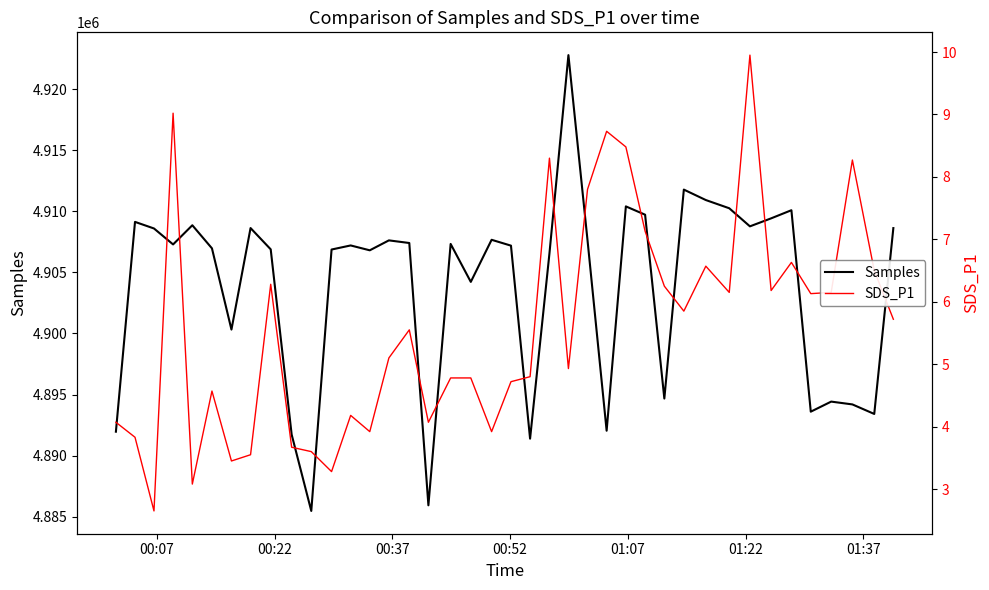

What is the maximum value for Samples?

4922802.0